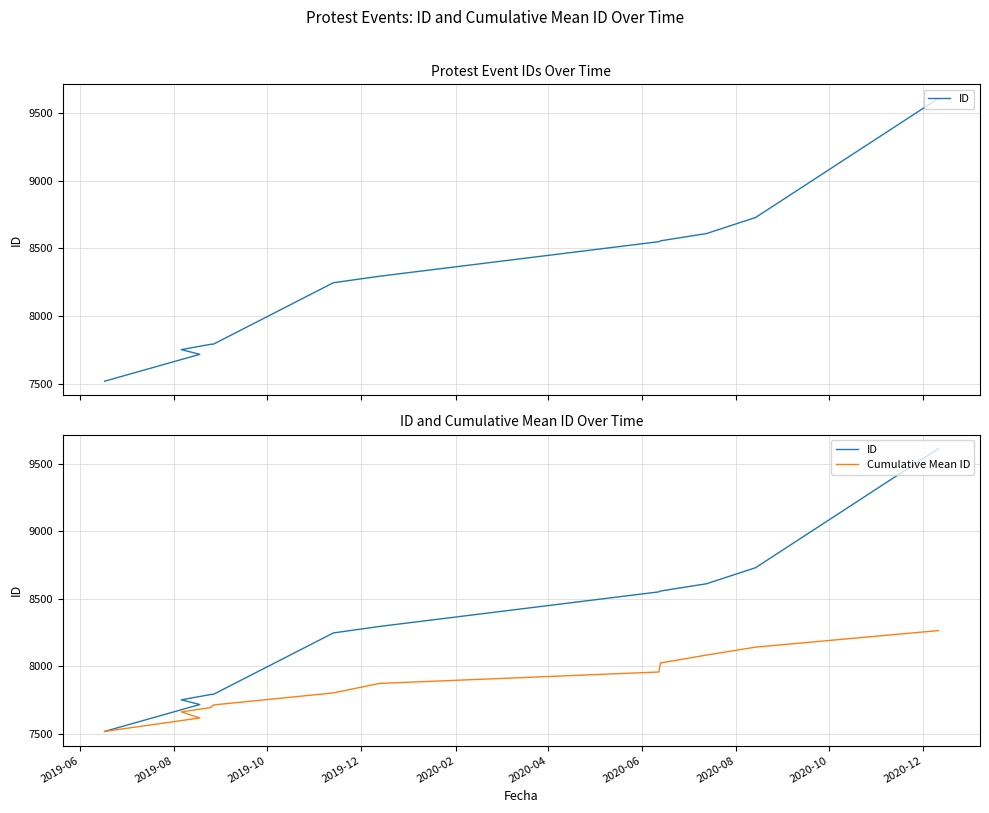

What is the label of the 10th point from the left?

2020-12